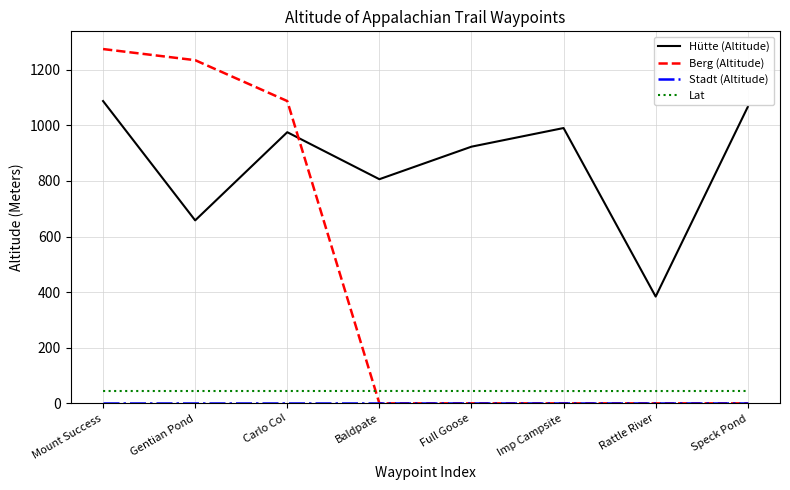

Which series has the largest total across all categories?

Hütte (Altitude)